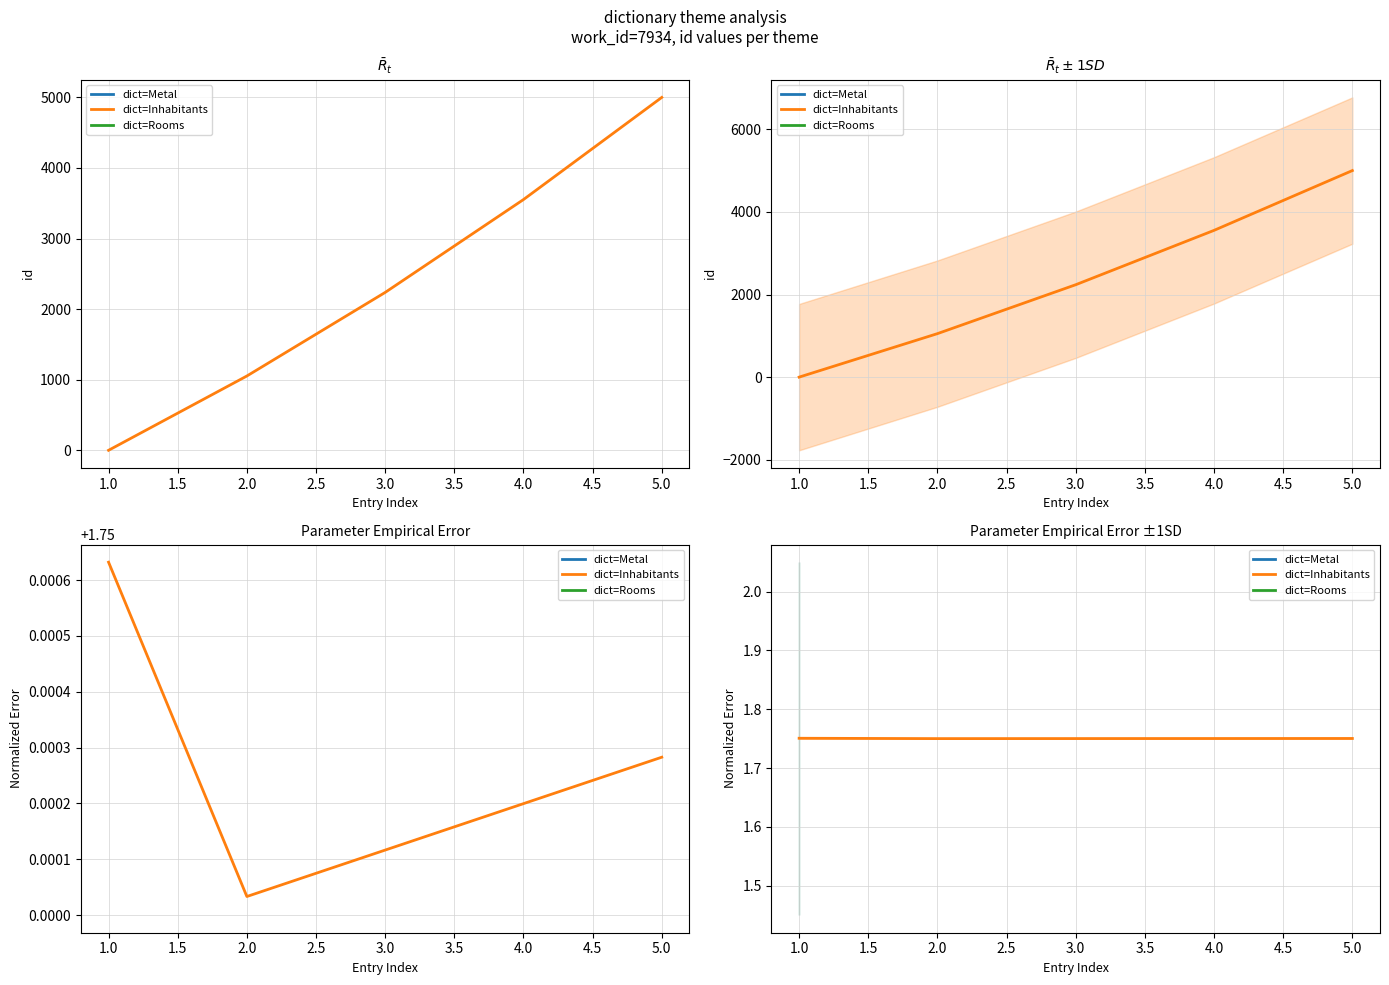

What is the value of the 5th point from the left?

1.8